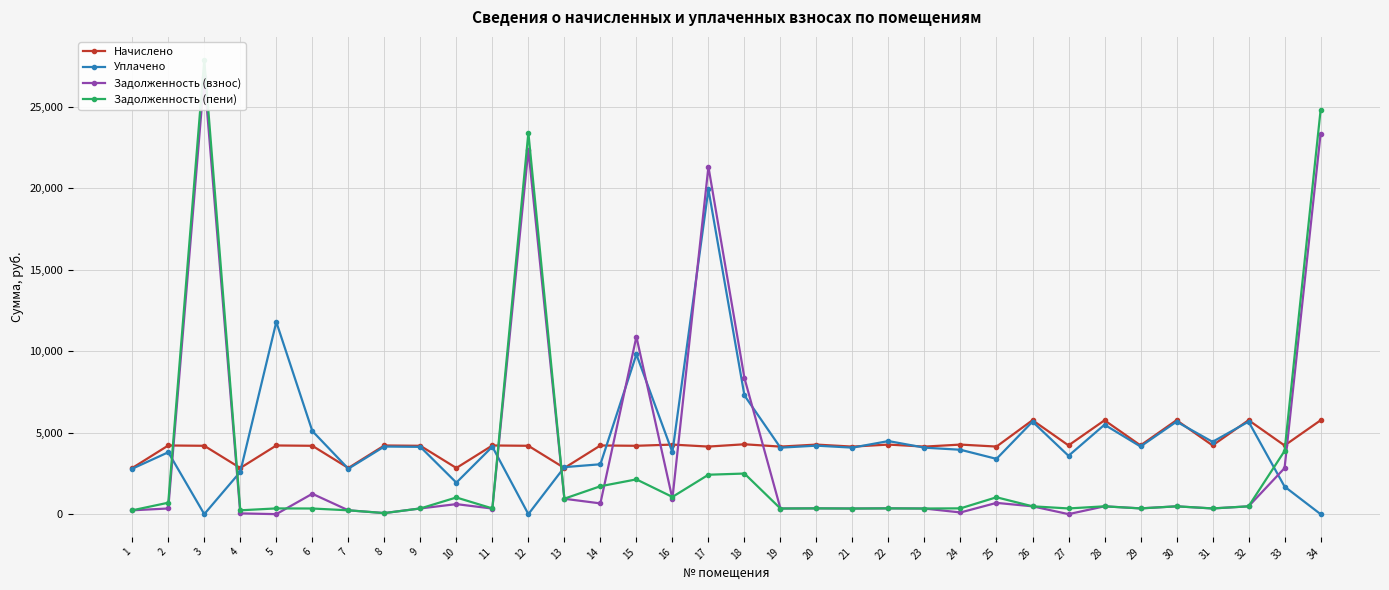

Where is Уплачено nearest to the value 9969?

15